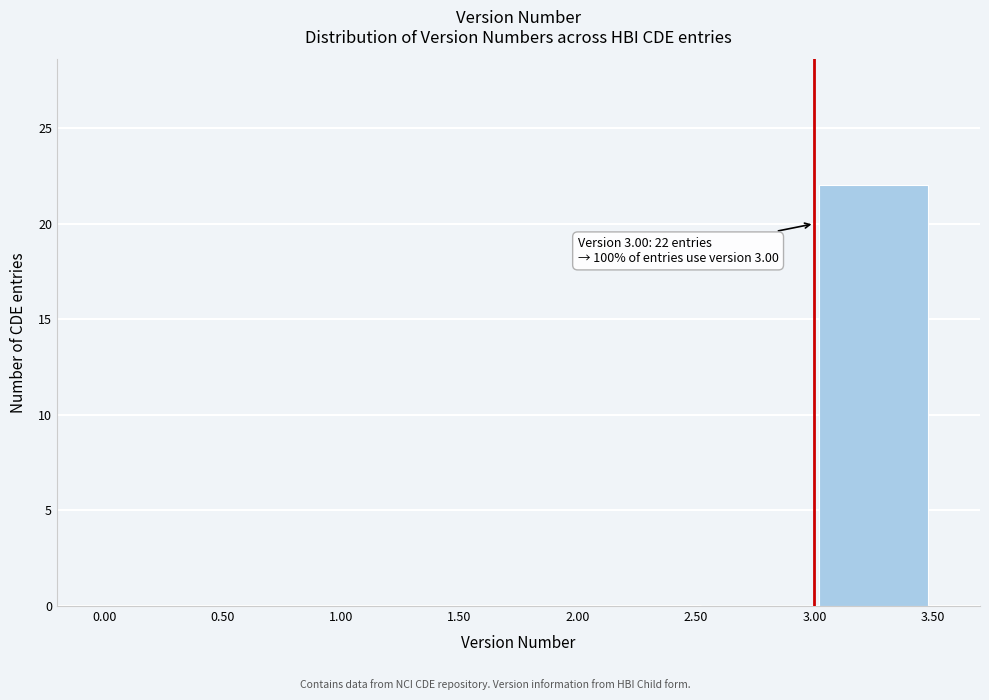

Over which range of the x-axis is the bar tallest?

3.00 to 3.50